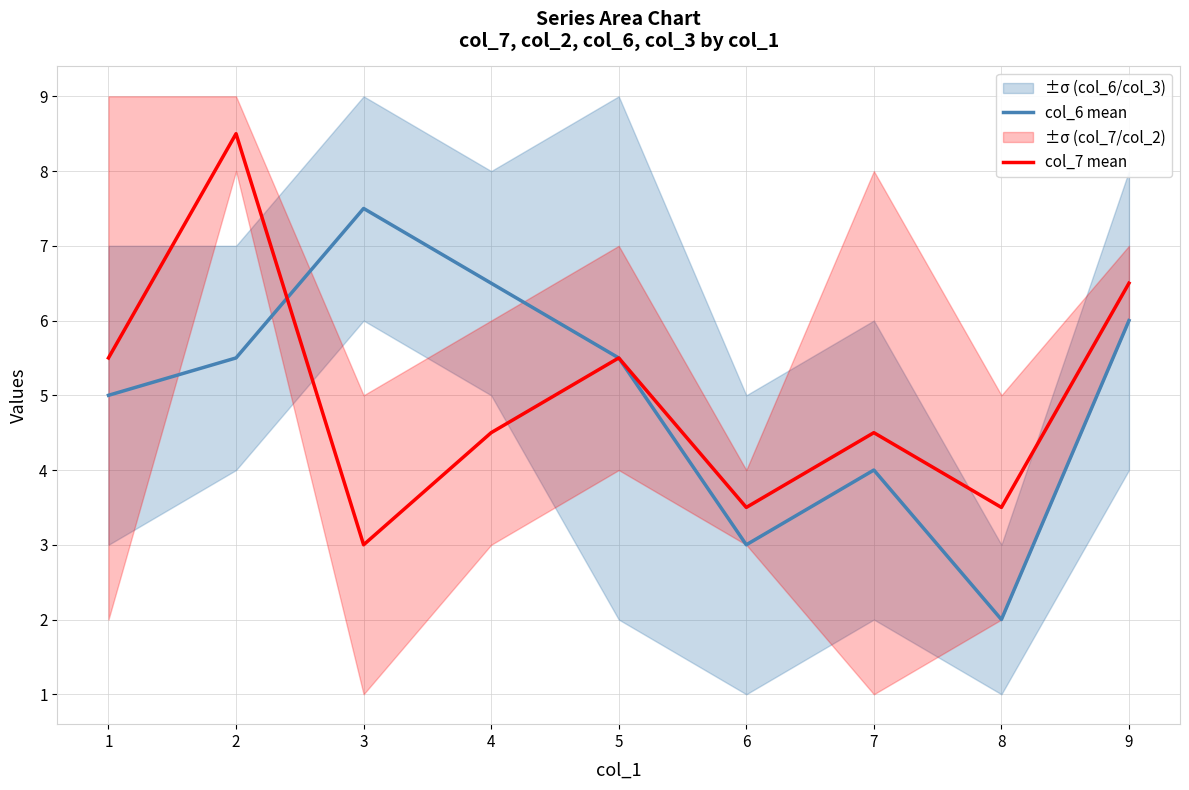

True or false: col_6 mean has a value of 4.3 at 6.

False